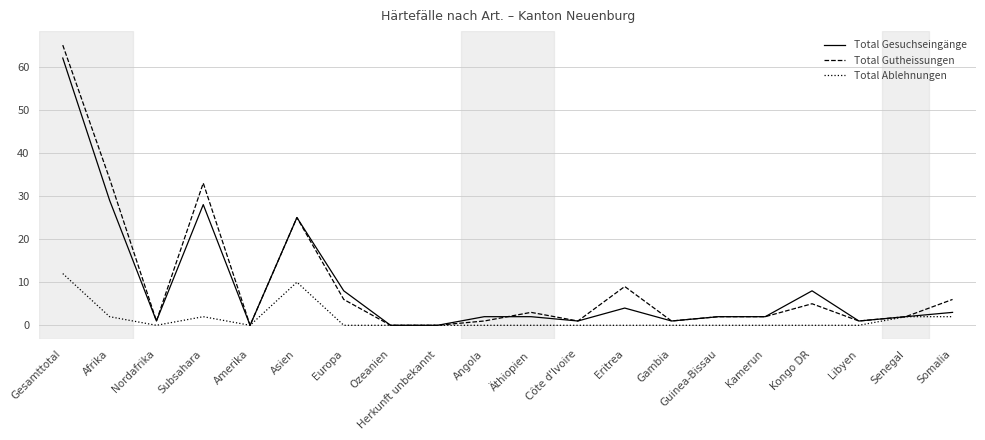

What position from the left is Somalia?

20